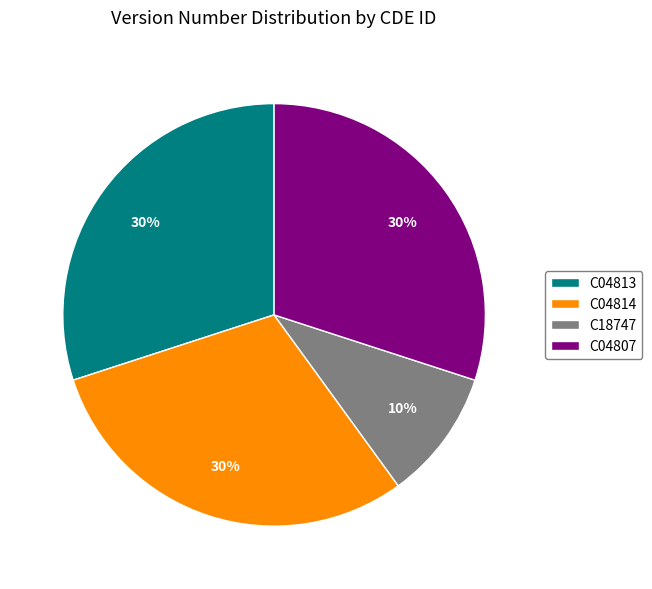

How many segments does this pie chart have?

4